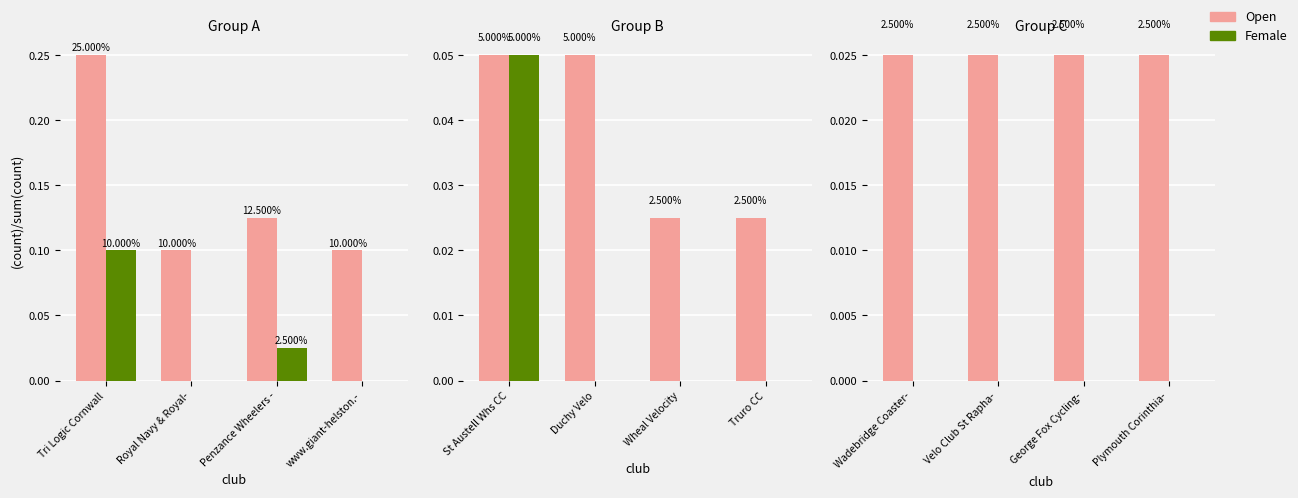

The Open series shows 0.0 at Wadebridge Coaster-. True or false?

False